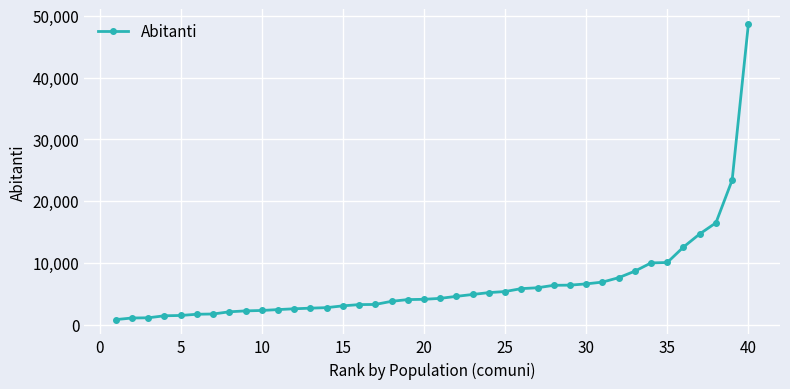

What is the maximum value shown in the chart?

48648